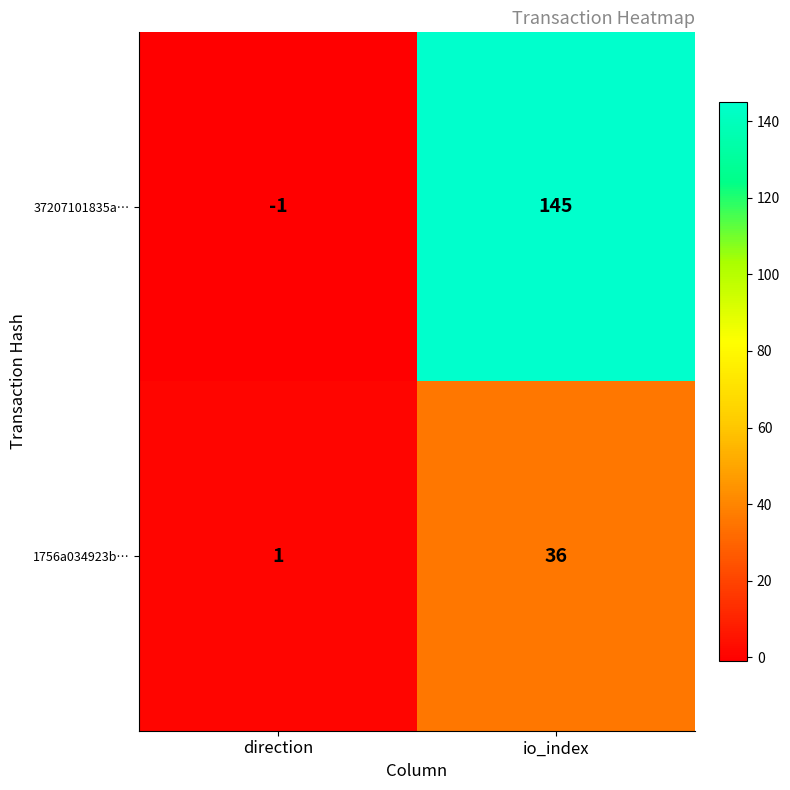

What is the sum of the 37207101835a… values at io_index and direction?

144